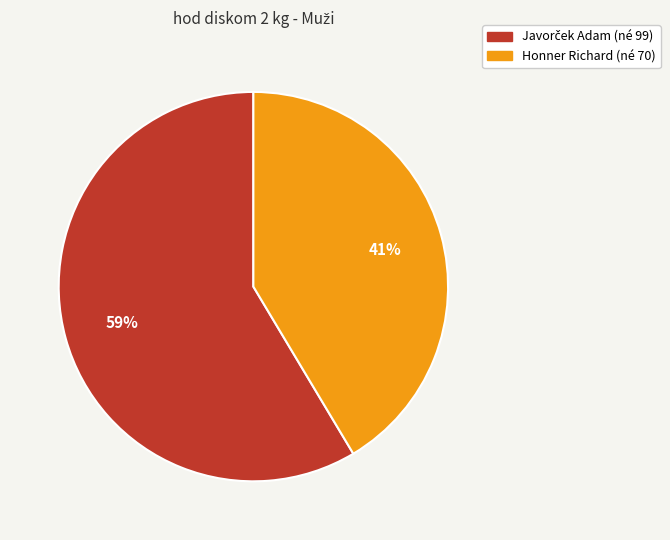

What percentage is the Honner Richard slice, to the nearest percent?

41%